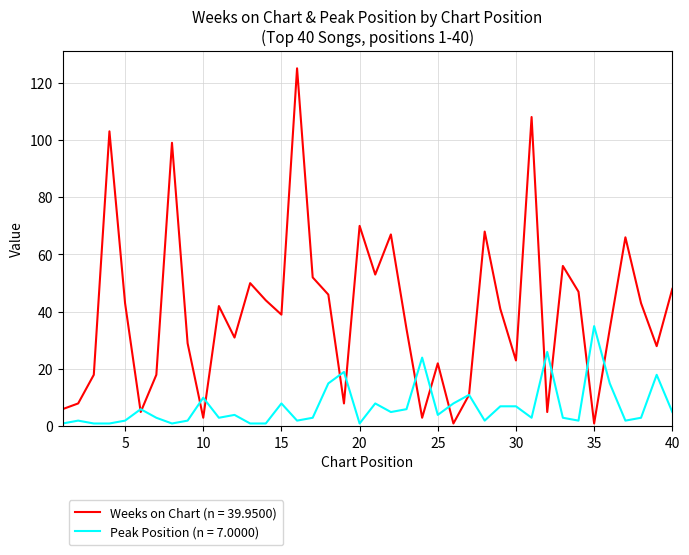

What are all the series names shown in the legend?

Weeks on Chart (n = 39.9500), Peak Position (n = 7.0000)